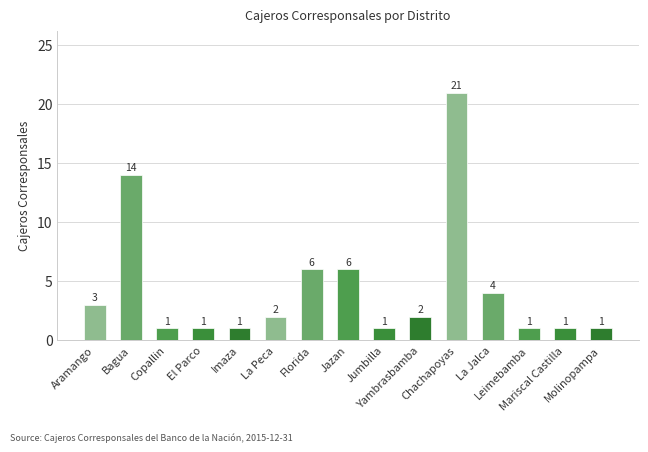

What is the value of the 12th bar from the left?

4